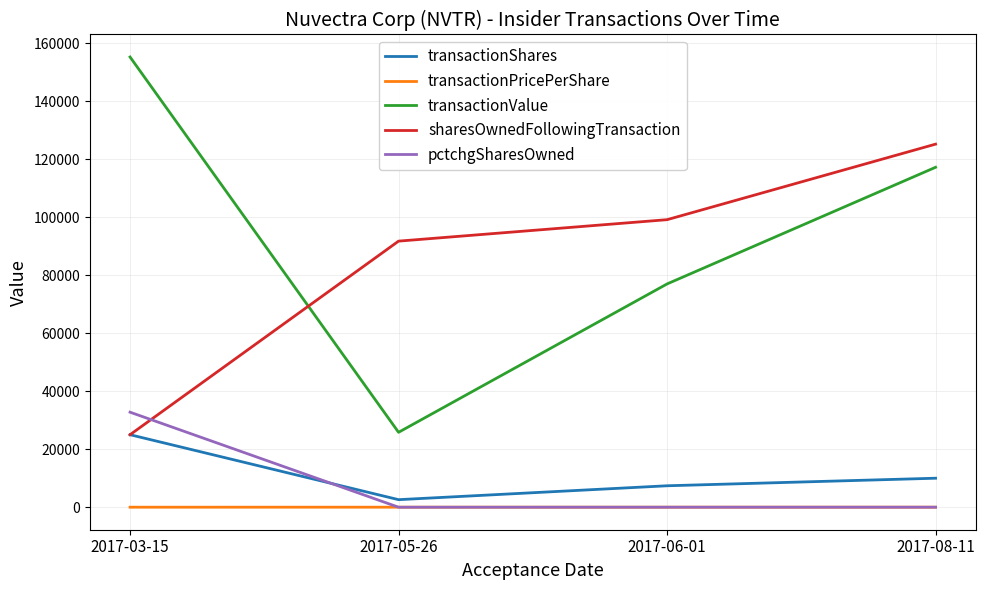

In transactionShares, how many points are lower than both neighbors (excluding endpoints)?

1